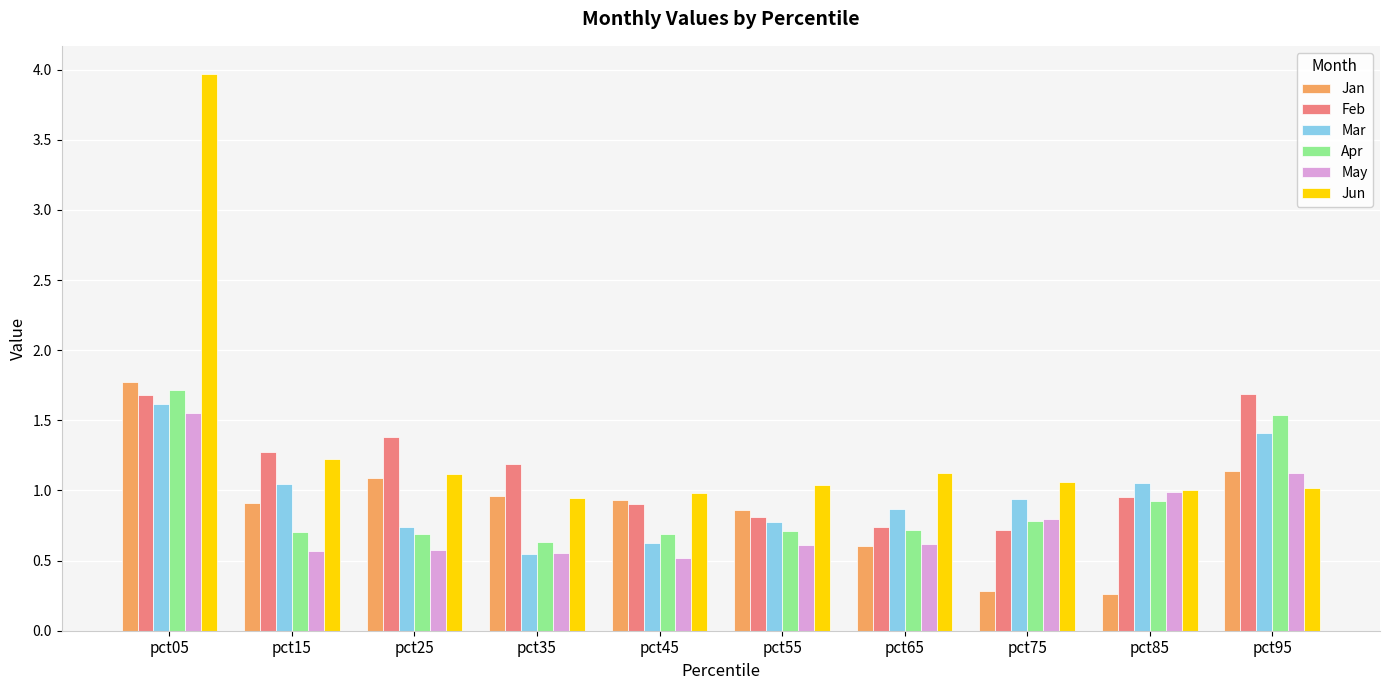

How many bars are there in each group?

6